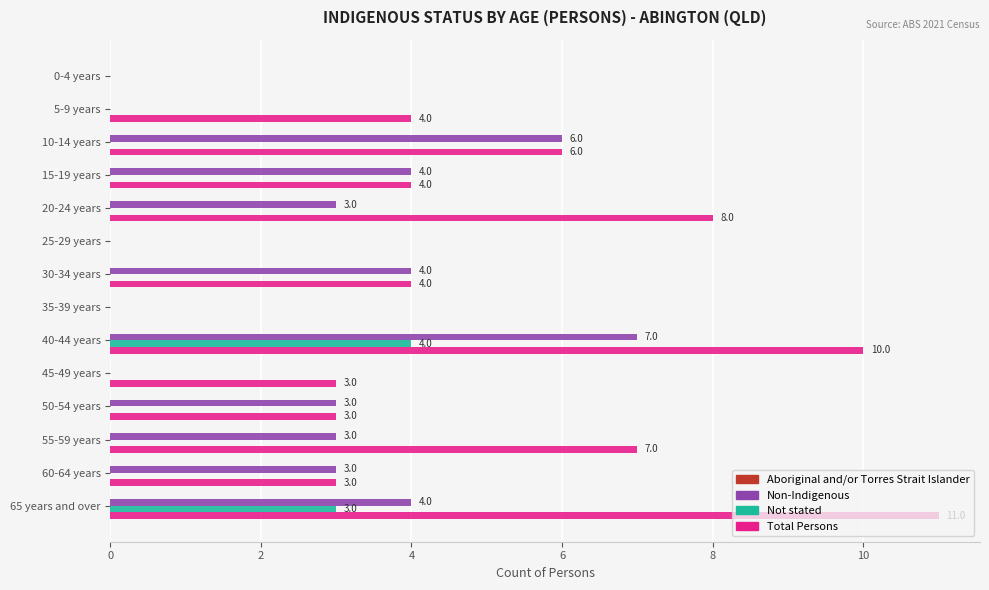

The value of Not stated at 35-39 years is -2. True or false?

False